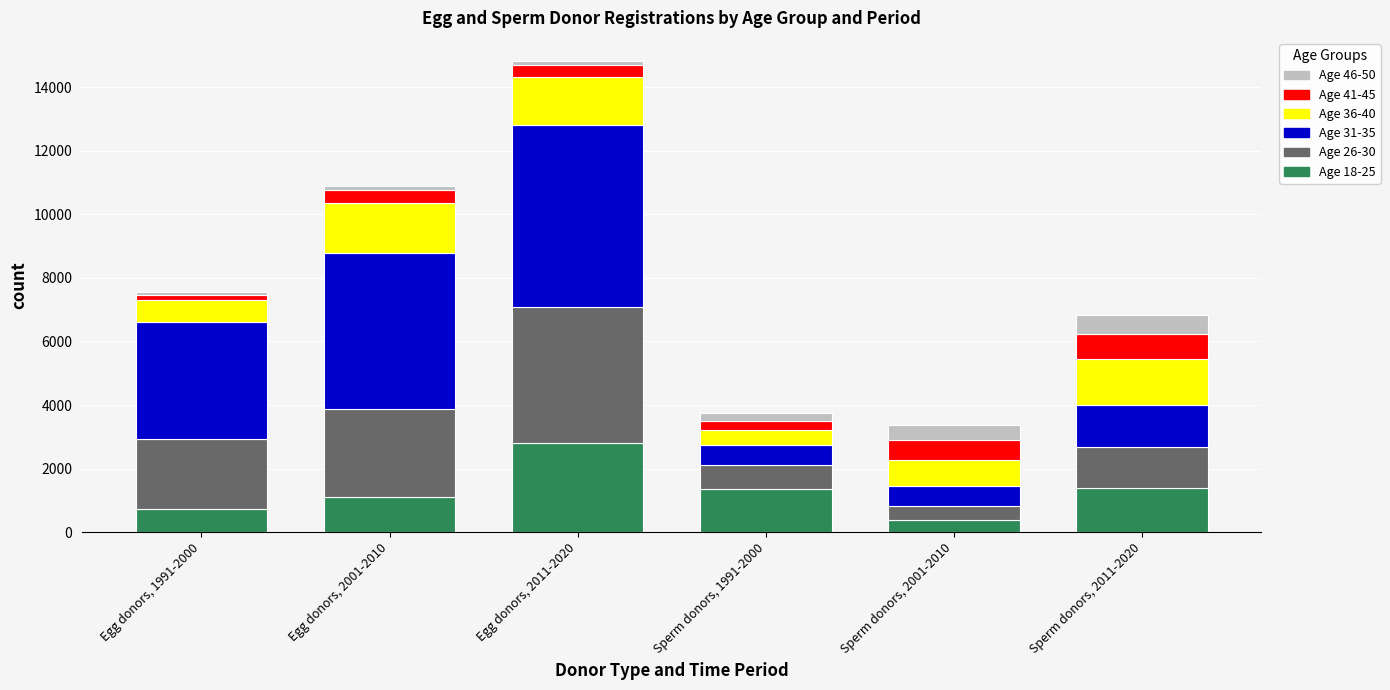

At which category is the sum across all series the highest?

Egg donors, 2011-2020